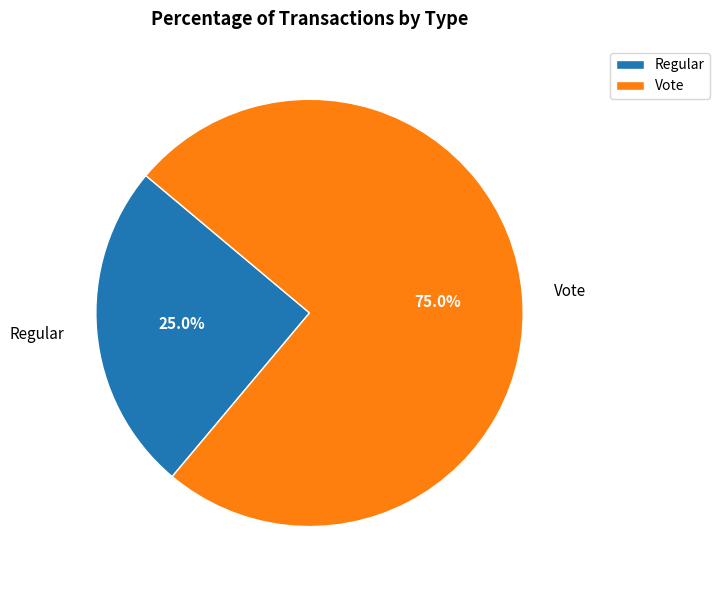

To the nearest percent, what is the difference between the largest and smallest slice percentages?

50%